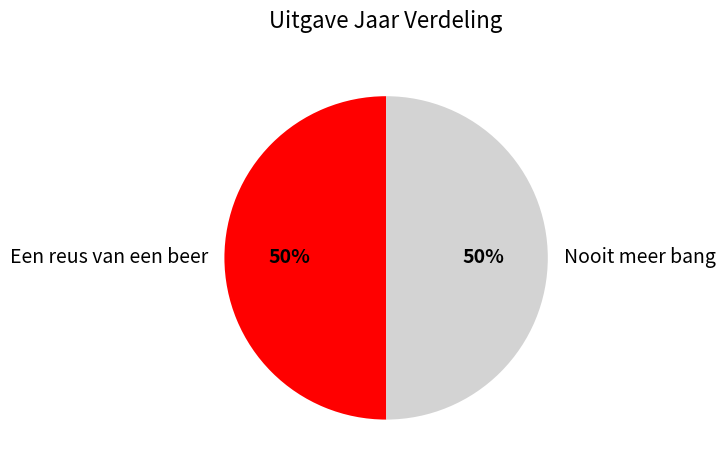

Combined, do Een reus van een beer and Nooit meer bang account for over 50%?

Yes